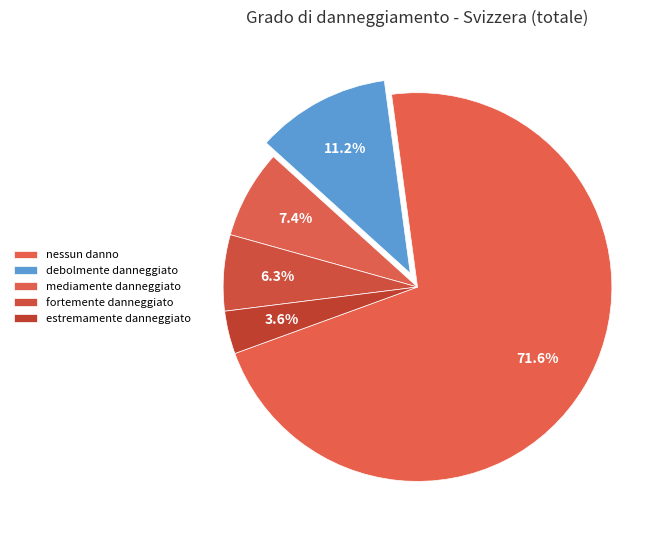

How many slices are in this pie chart?

5